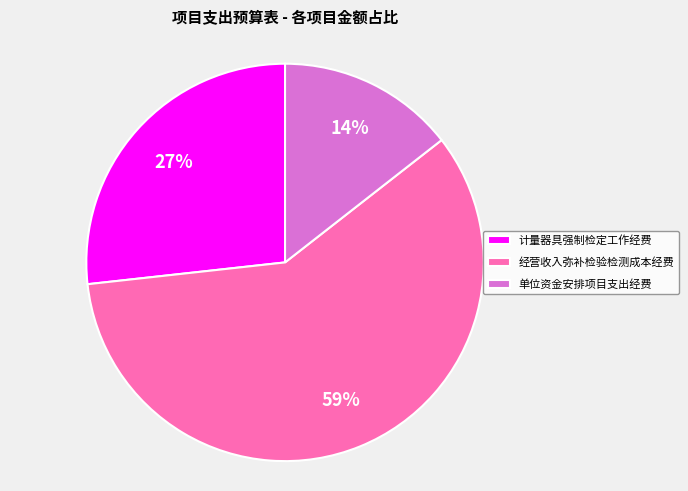

The 单位资金安排项目支出经费 slice represents 14% of the pie. True or false?

True